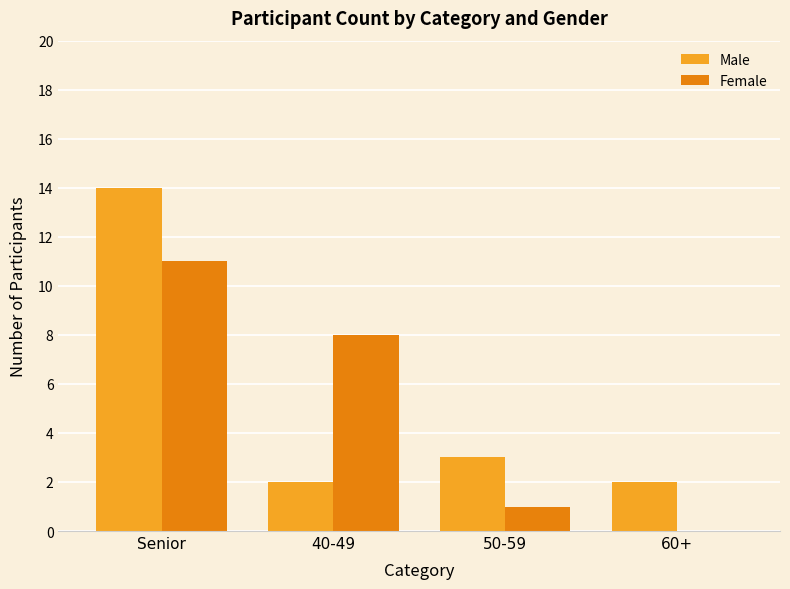

At which category is the sum across all series the highest?

Senior